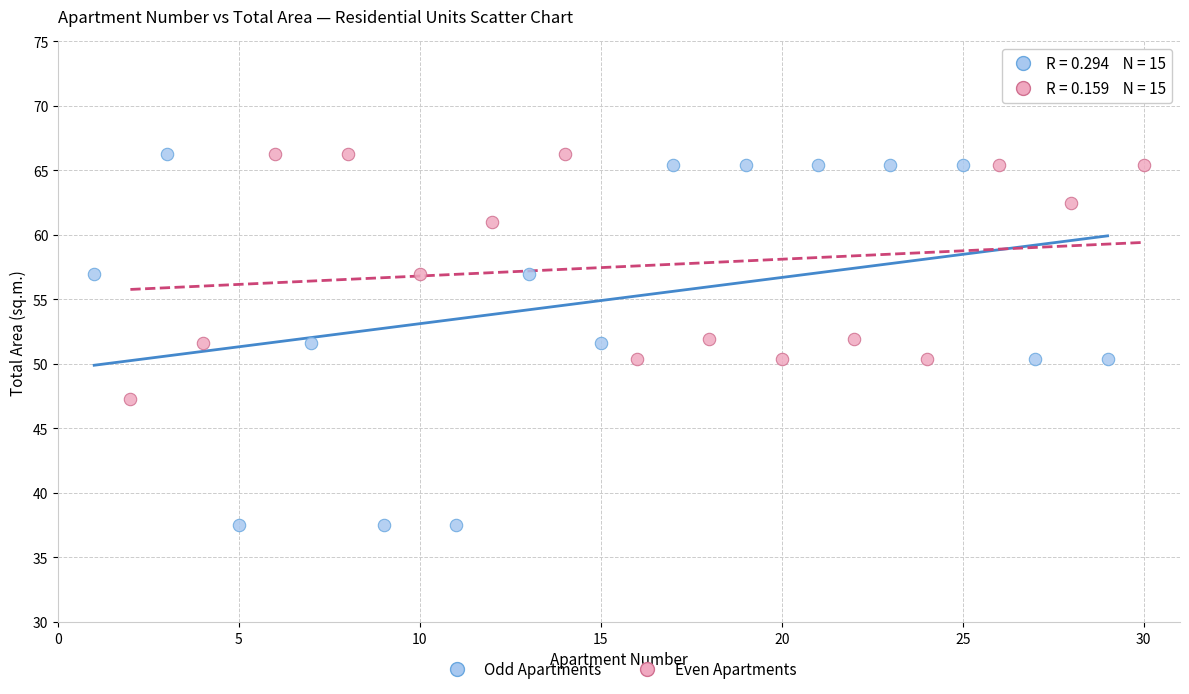

Which series has the largest Y range (max minus min)?

Odd Apartments